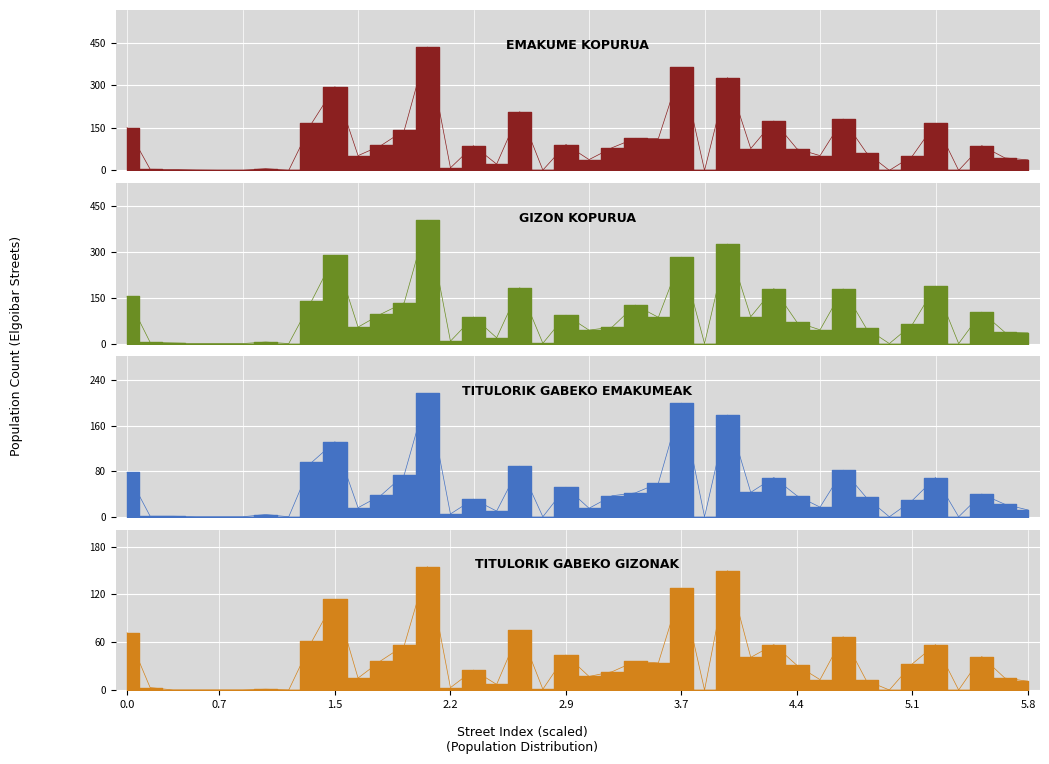

What is the sum of all TITULORIK GABEKO GIZONAK values?

1436